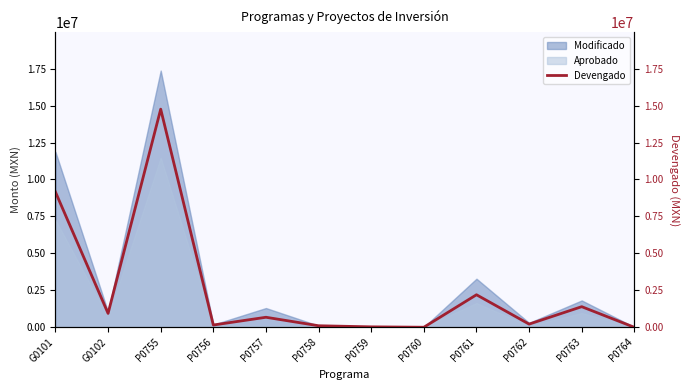

List the labels in order of value, smallest first.

P0764, P0760, P0759, P0758, P0756, P0762, P0757, G0102, P0763, P0761, G0101, P0755